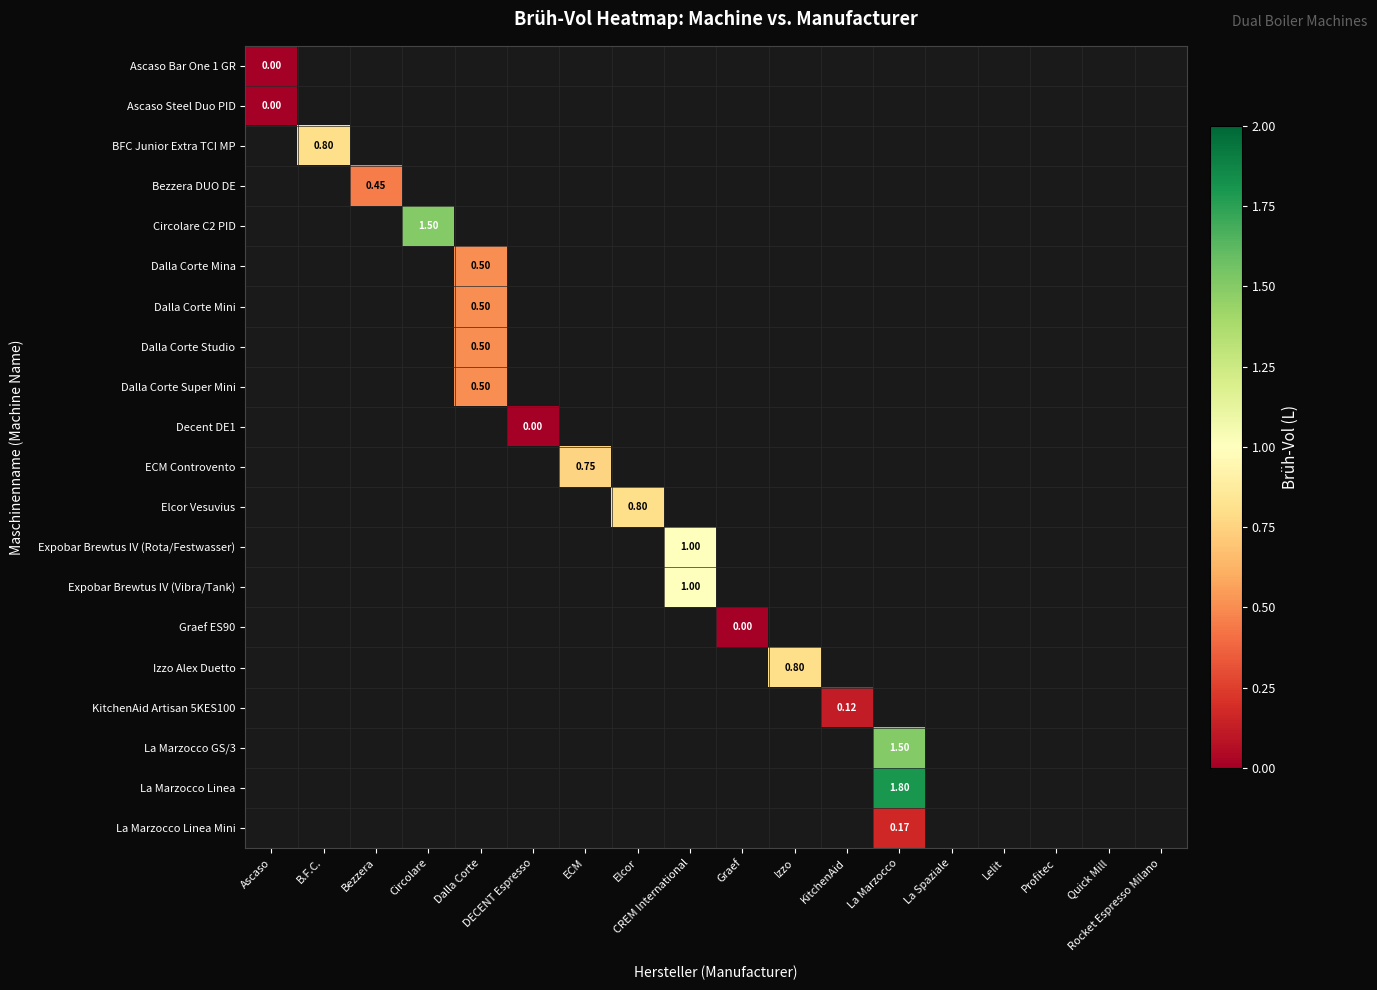

Which has a higher value, Profitec or B.F.C.?

B.F.C.